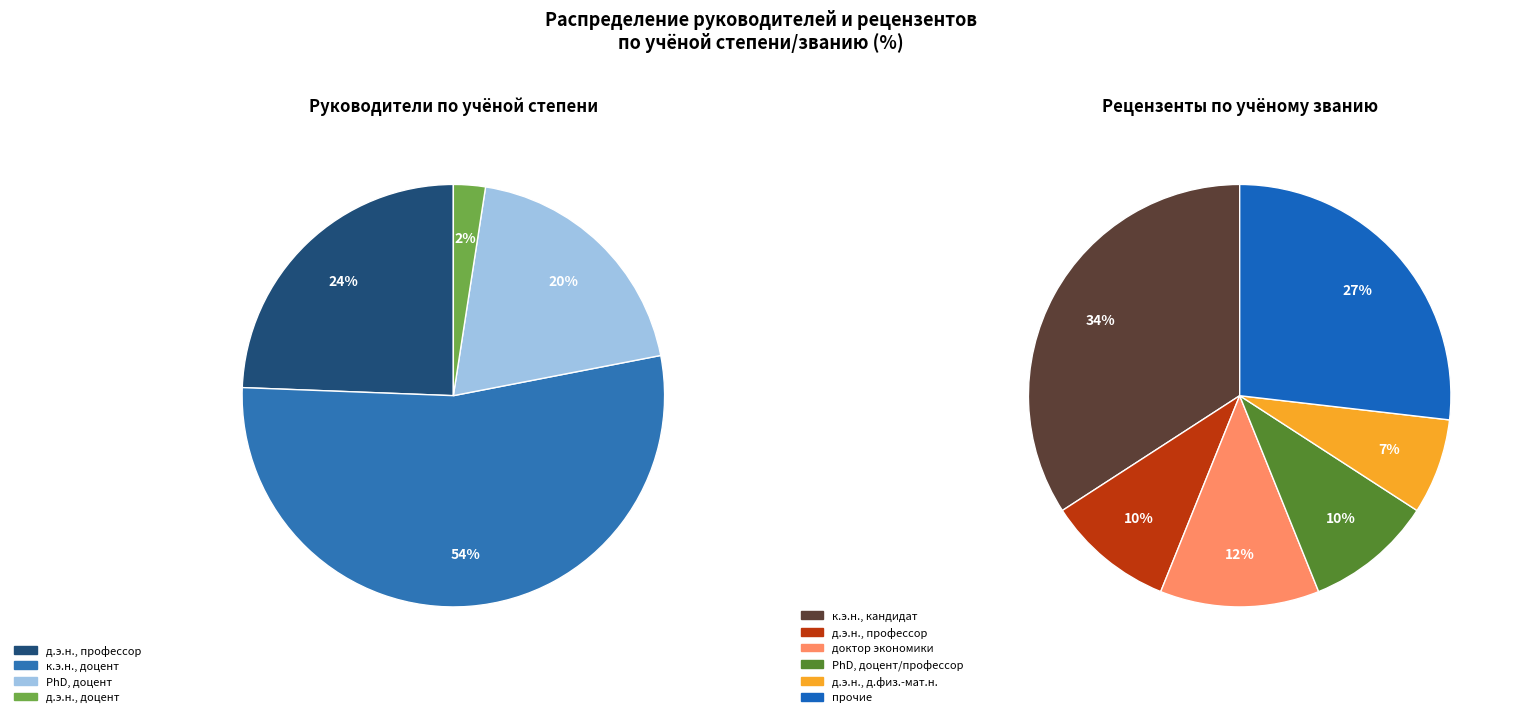

Which slice is the largest?

к.э.н., доцент